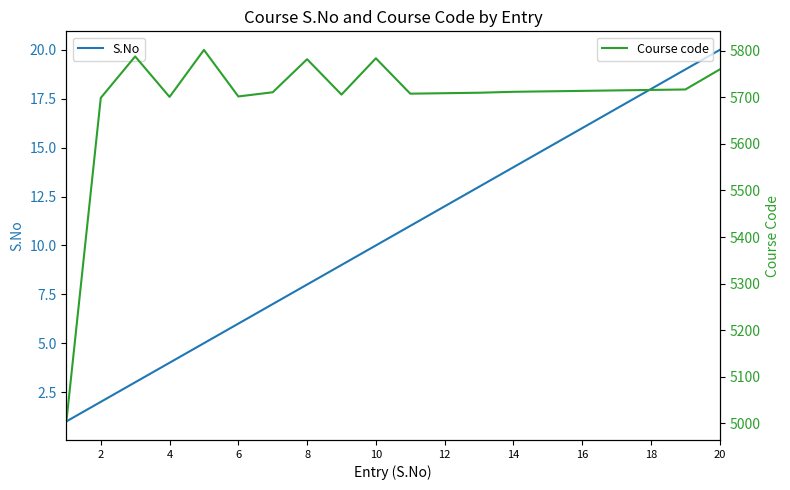

At how many categories does at least one series exceed 3981?

20